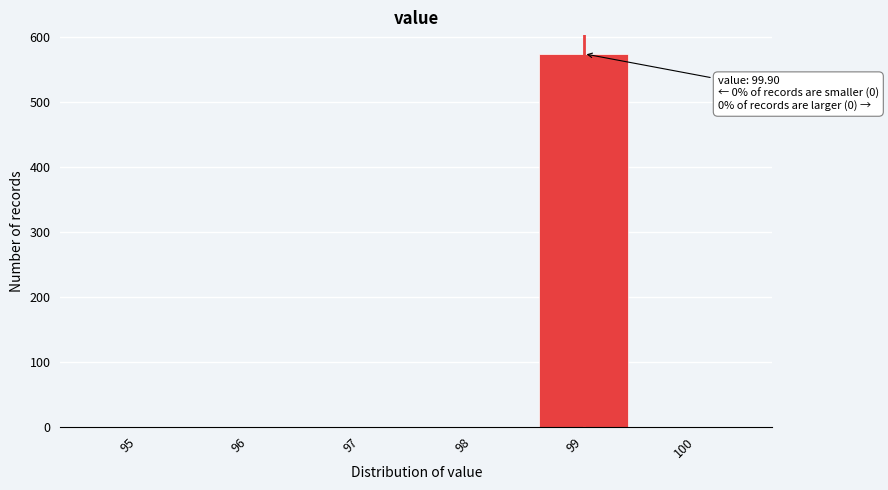

Reading left to right, list all the values displayed in this chart.

95=0	96=0	97=0	98=0	99=574	100=0